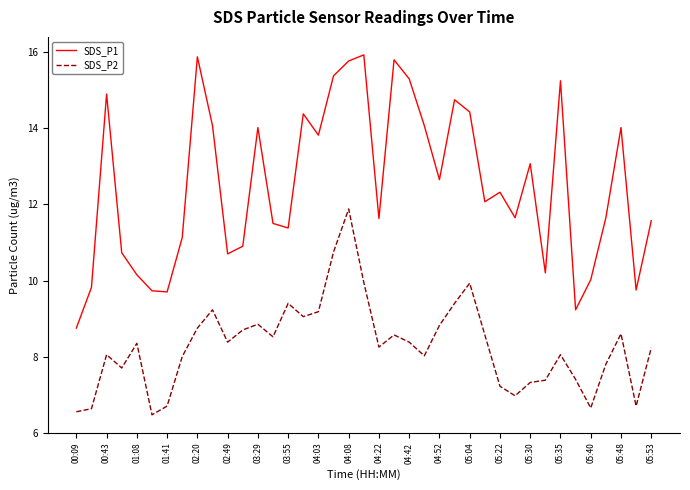

How many lines are shown in the chart?

2